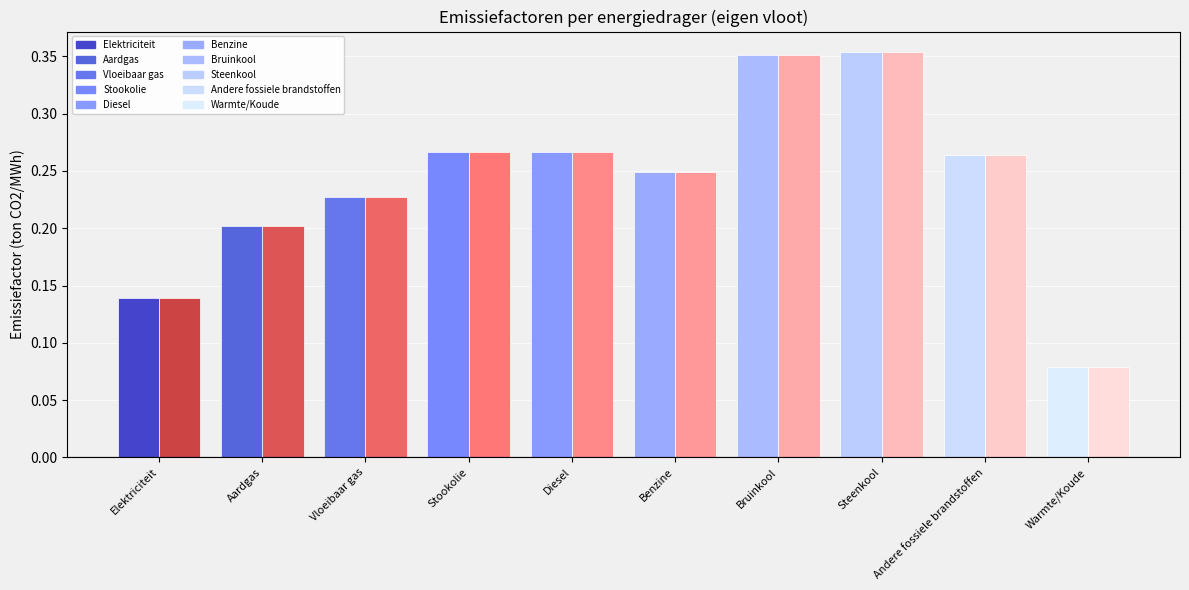

Between Aardgas and Steenkool, which is larger?

Steenkool